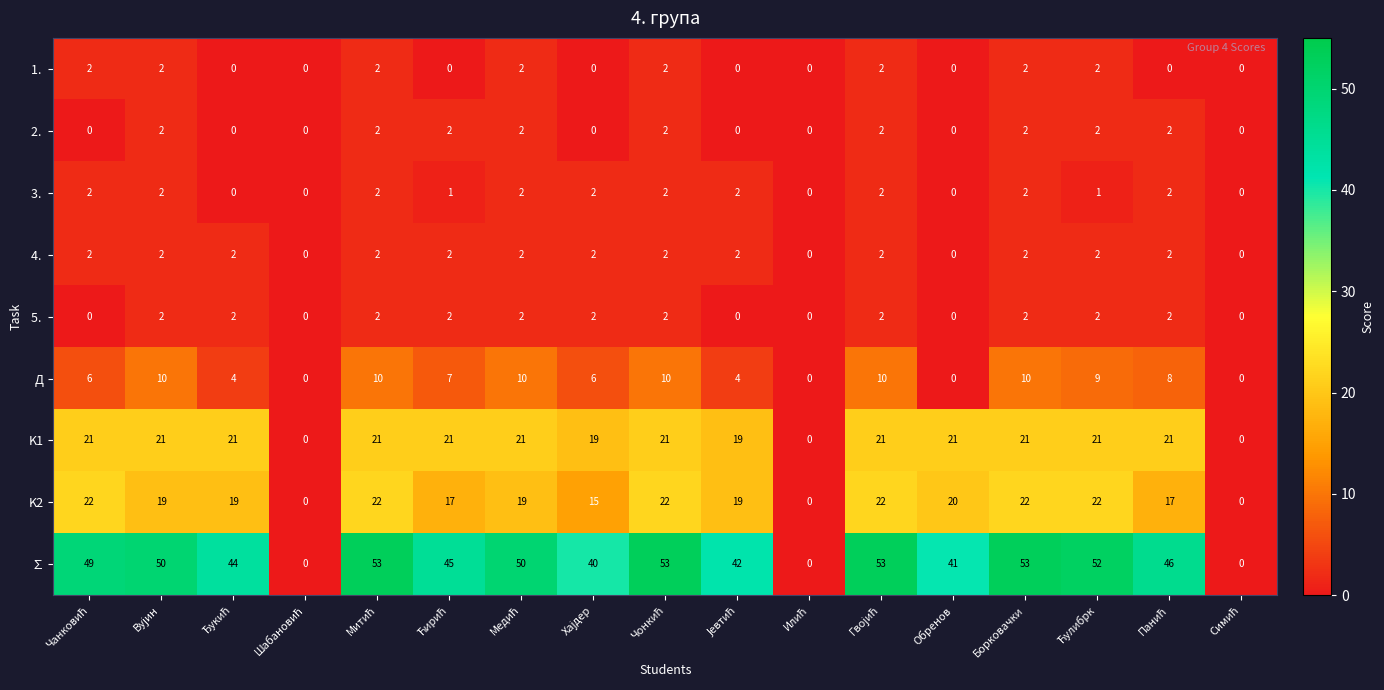

What is the highest value of the Д series?

10